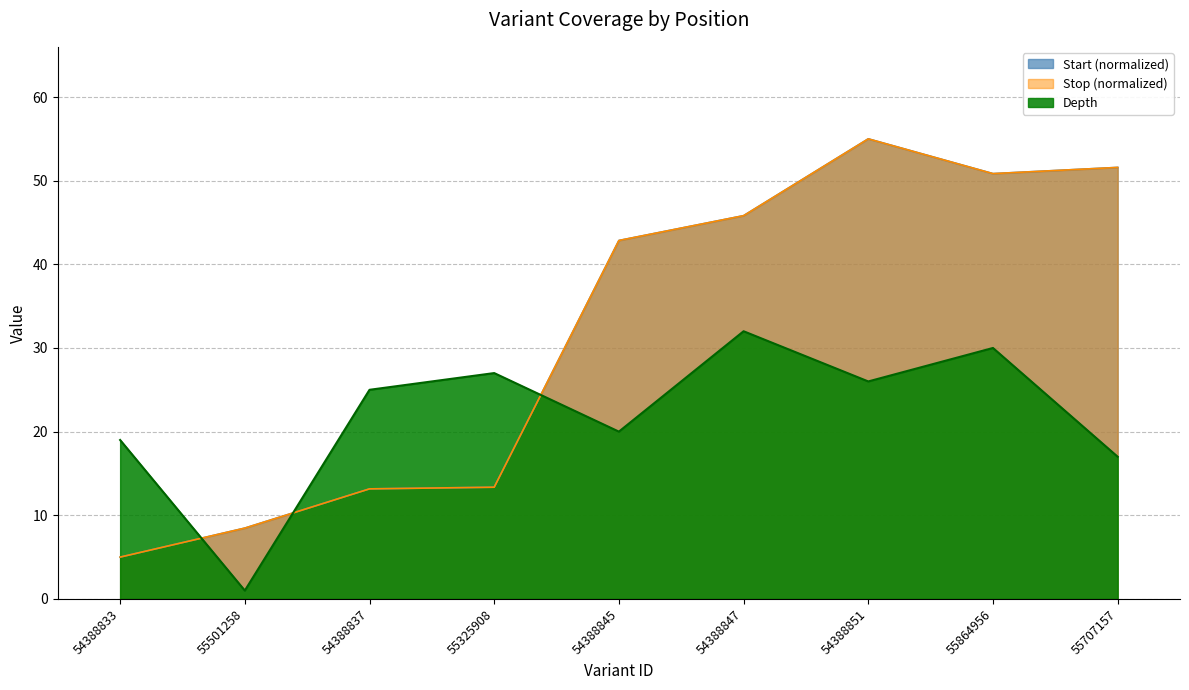

At which label does Start (normalized) reach its minimum?

54388833